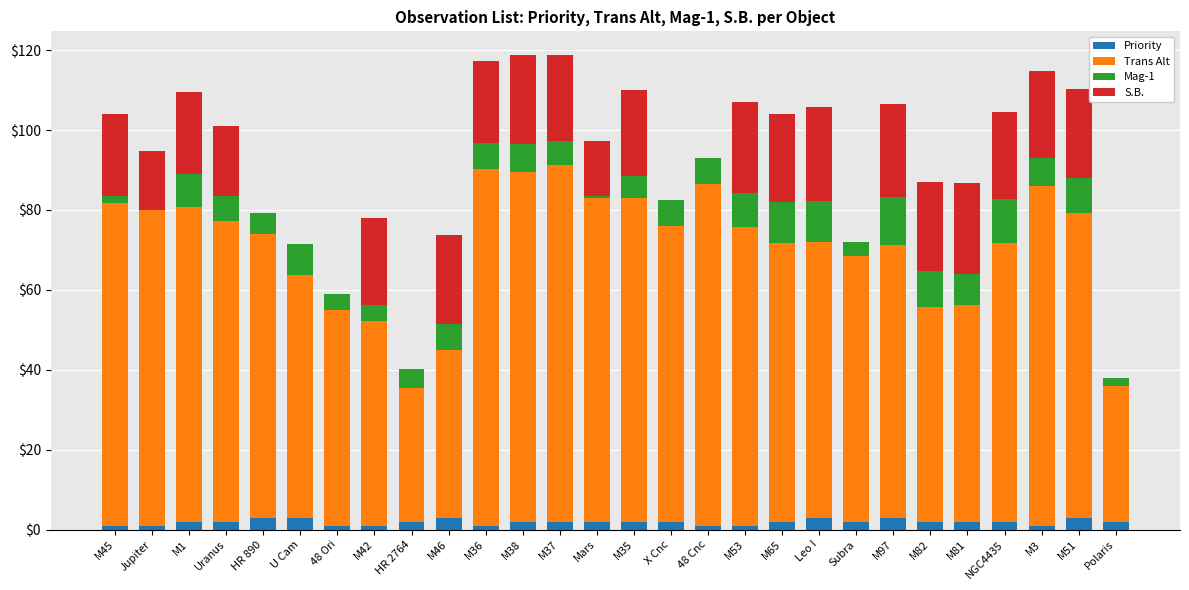

What is the maximum value for Priority?

3.0